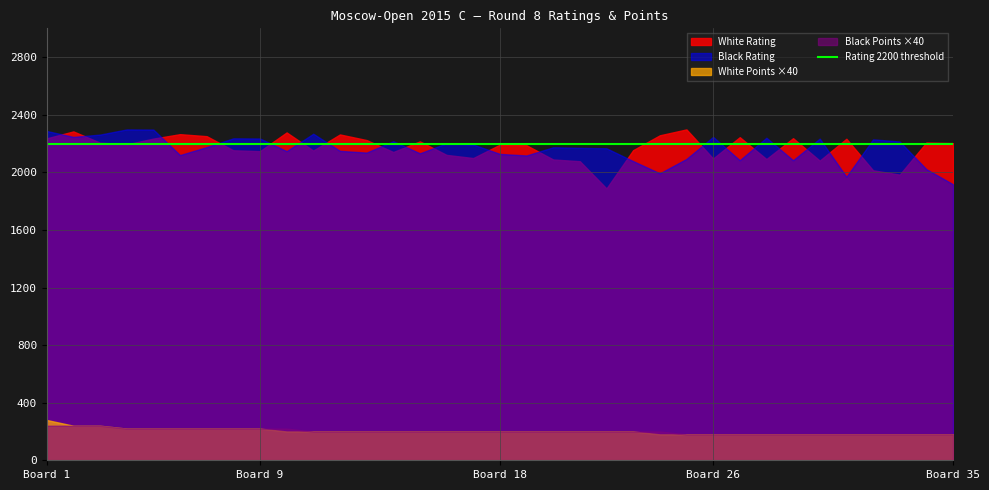

How many interior local peaks does the White Rating series have?

11